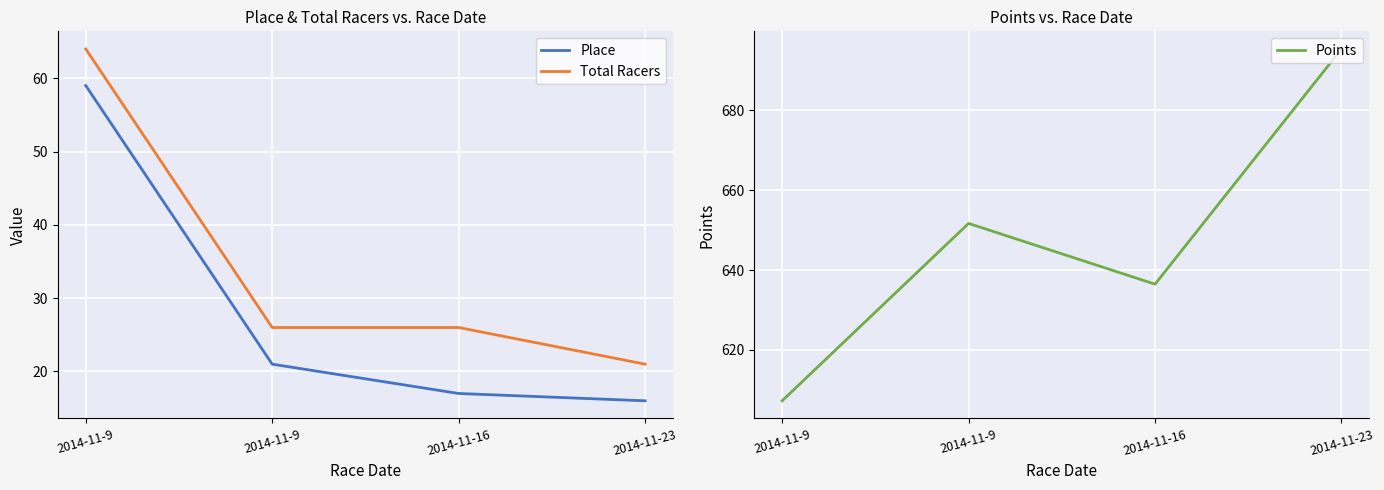

Which series has the largest range (max minus min)?

Points